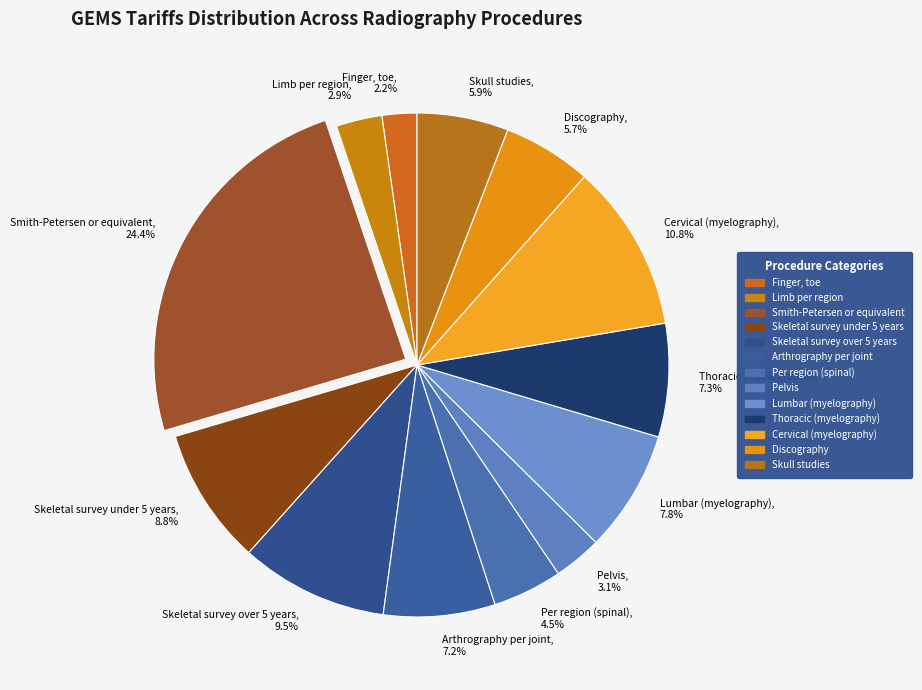

To the nearest percent, what is the difference between the largest and smallest slice percentages?

22%